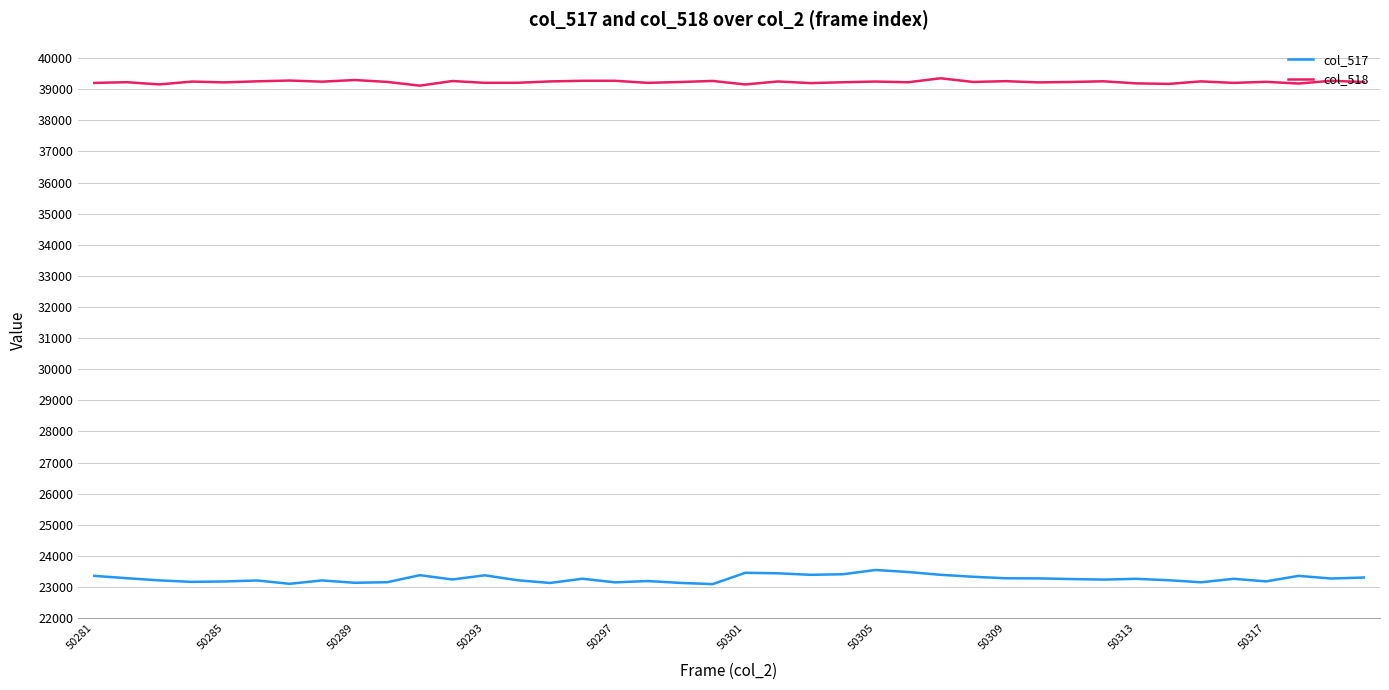

Rank the series by their average value, from lowest to highest.

col_517, col_518